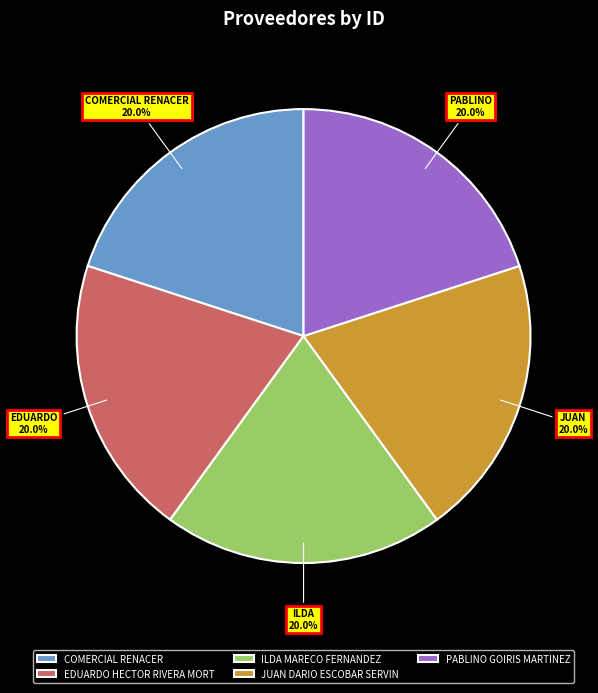

How many segments does this pie chart have?

5